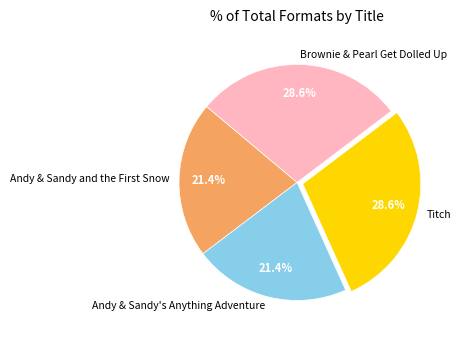

The Brownie & Pearl Get Dolled Up slice represents 40% of the pie. True or false?

False